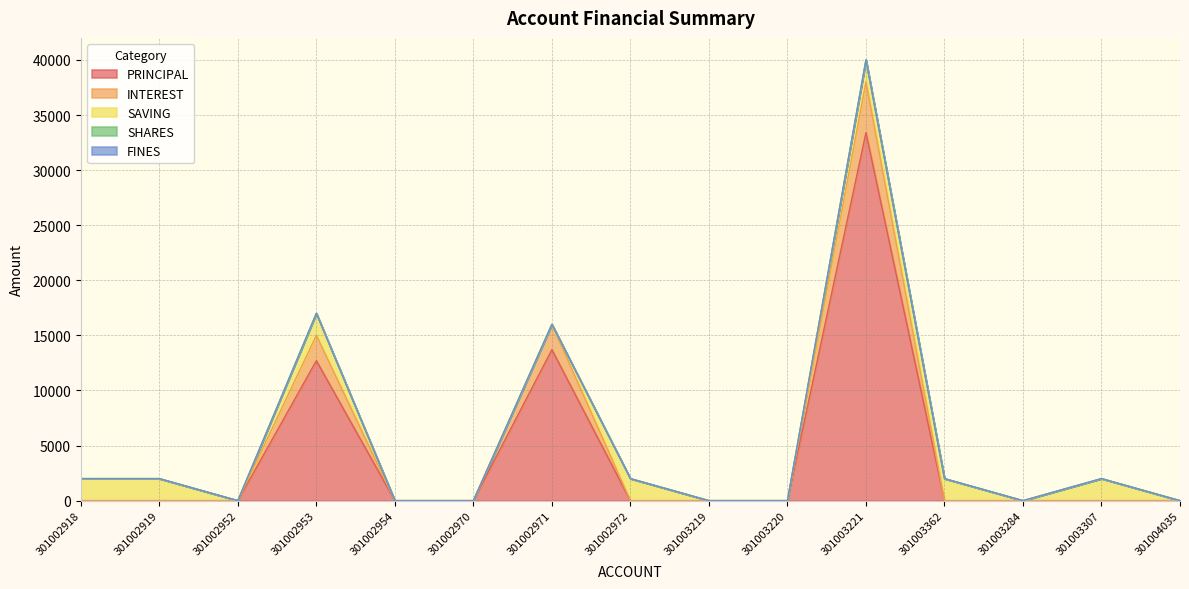

What is the label of the 2nd point from the left?

301002919